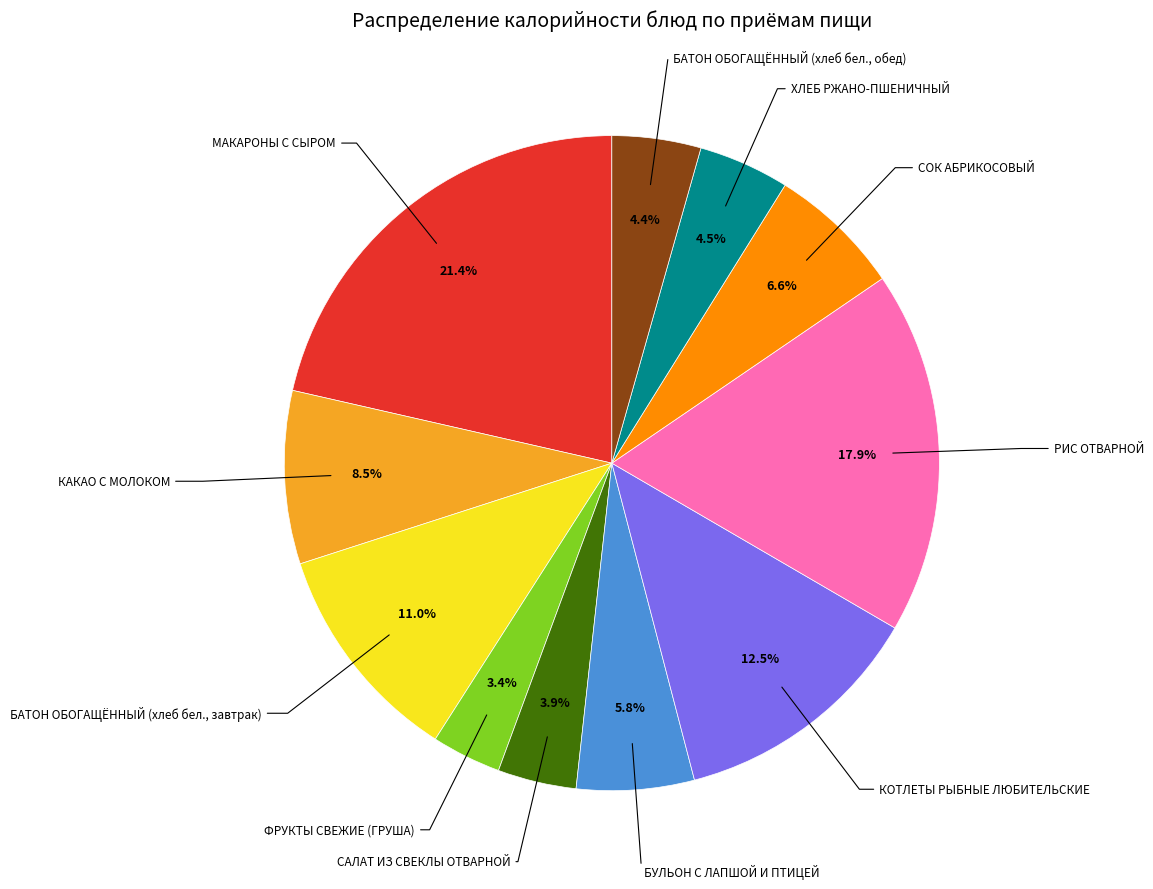

Is there a majority slice in this chart?

No